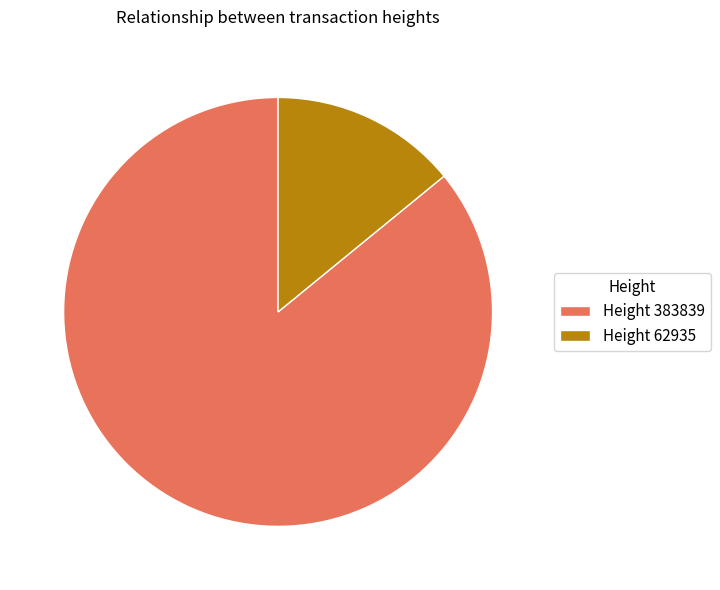

Which category accounts for the majority?

Height 383839